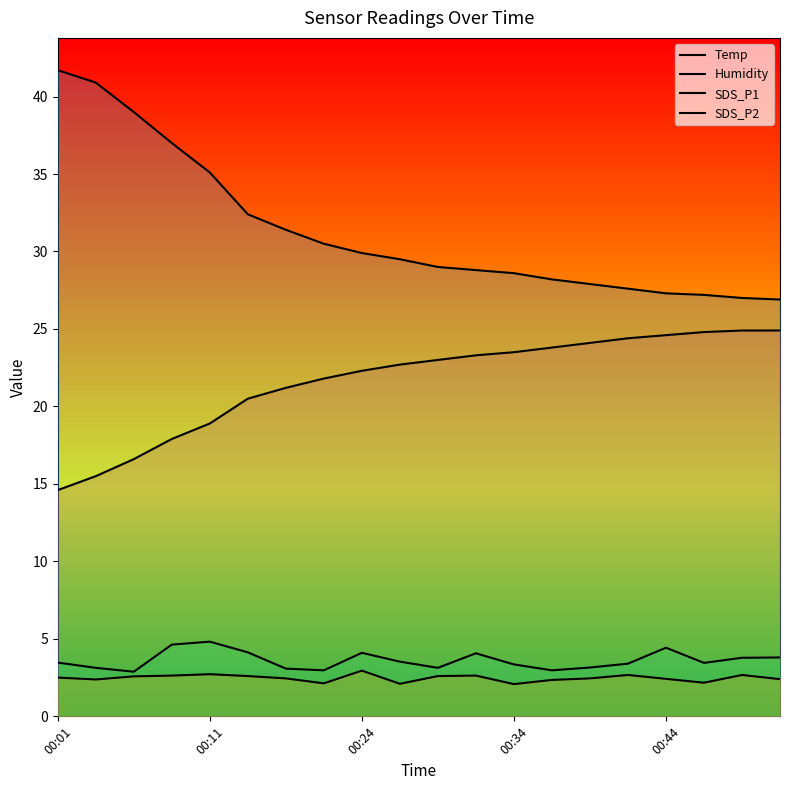

At which label does SDS_P1 first exceed 3?

00:01